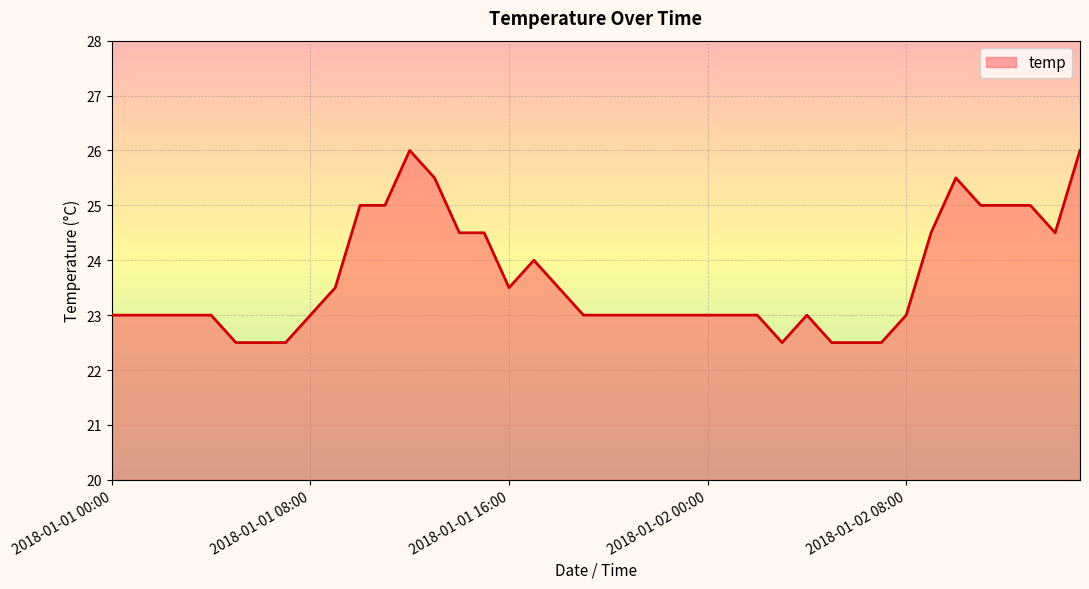

What is the difference between the maximum and minimum values?

3.5